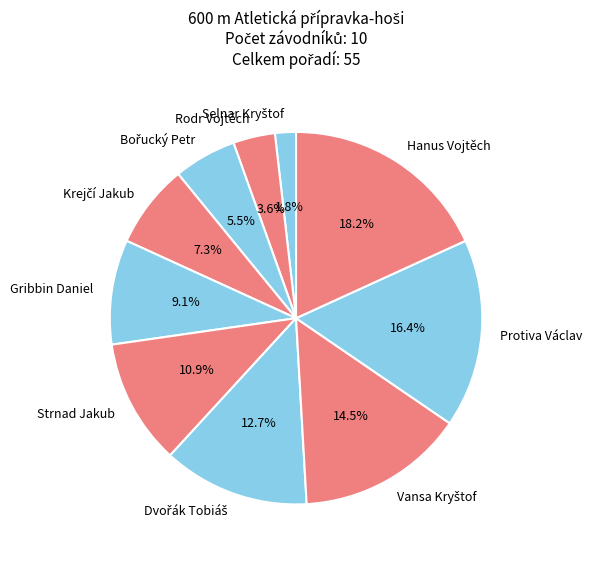

What is the largest slice in the pie chart?

Hanus Vojtěch